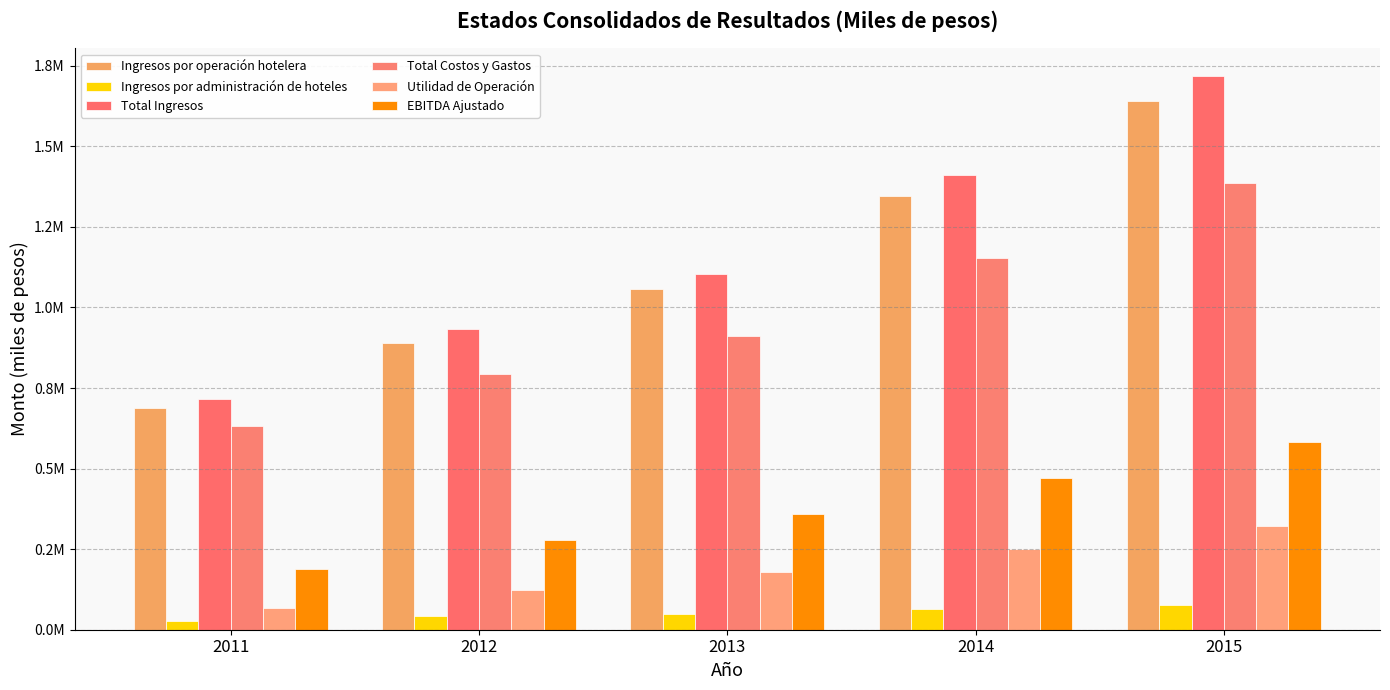

Which category has the highest value across all series?

2015